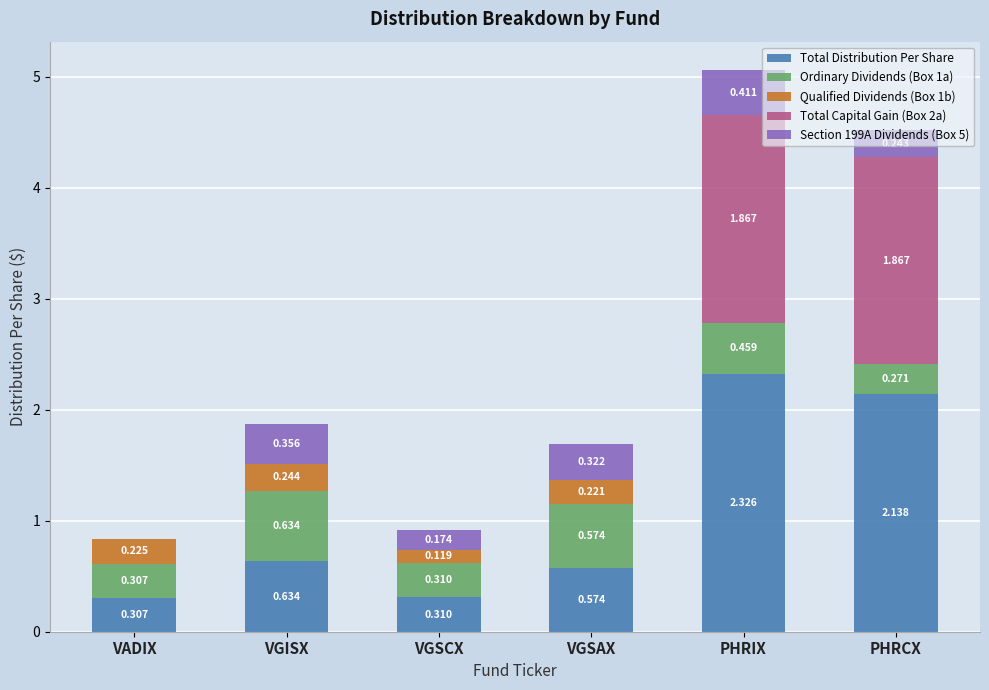

Which category has the highest value in the Total Distribution Per Share series?

PHRIX